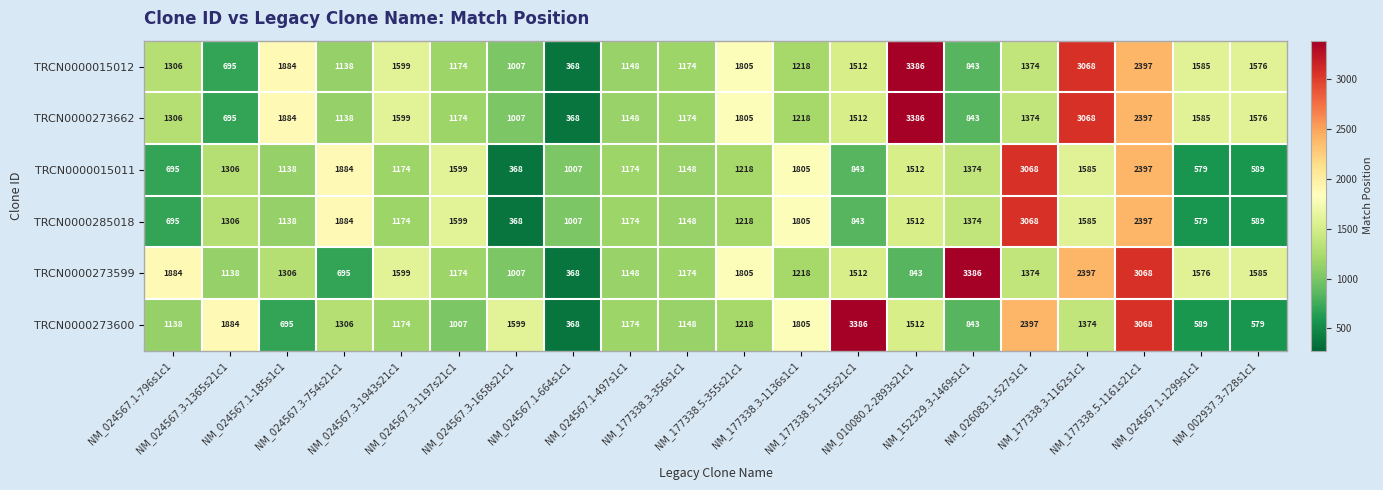

What is the lowest value of the TRCN0000015011 series?

368